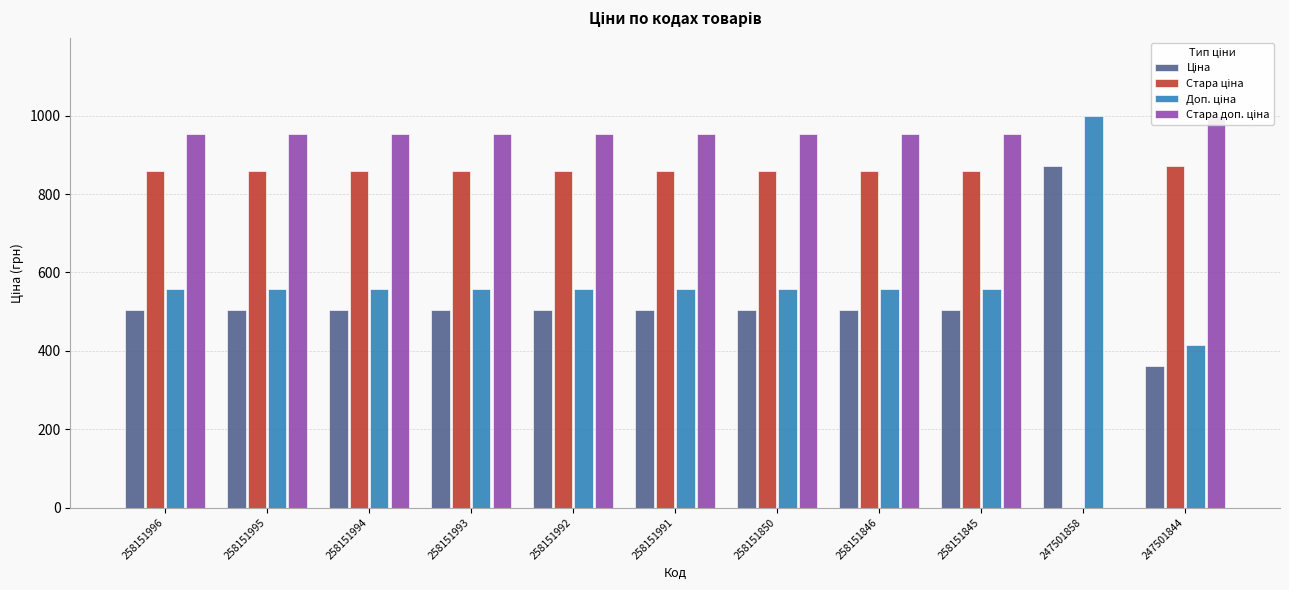

List the labels in order of Доп. ціна value, smallest first.

247501844, 258151996, 258151995, 258151994, 258151993, 258151992, 258151991, 258151850, 258151846, 258151845, 247501858